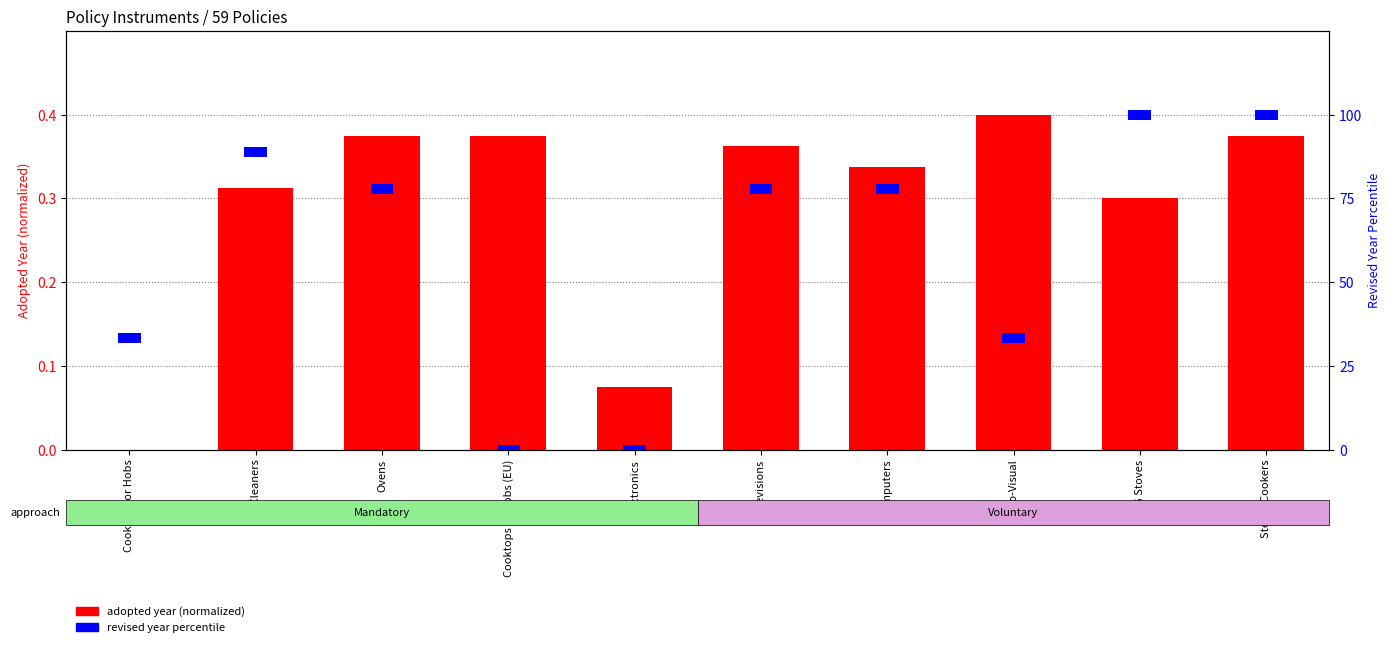

Reading left to right, extract all data points from this chart.

Cooktops or Hobs=0.0	Air Cleaners=0.3	Ovens=0.4	Cooktops or Hobs (EU)=0.4	Electronics=0.1	Televisions=0.4	Computers=0.3	Audio-Visual=0.4	LPG Stoves=0.3	Steam Cookers=0.4